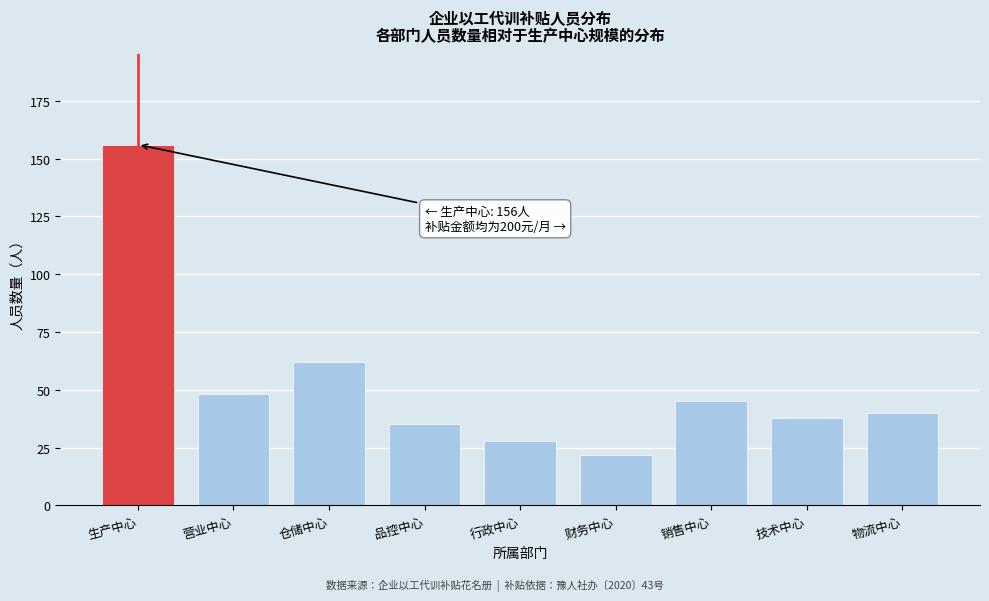

Reading right to left, what are all the values shown in this chart?

物流中心=40	技术中心=38	销售中心=45	财务中心=22	行政中心=28	品控中心=35	仓储中心=62	营业中心=48	生产中心=156